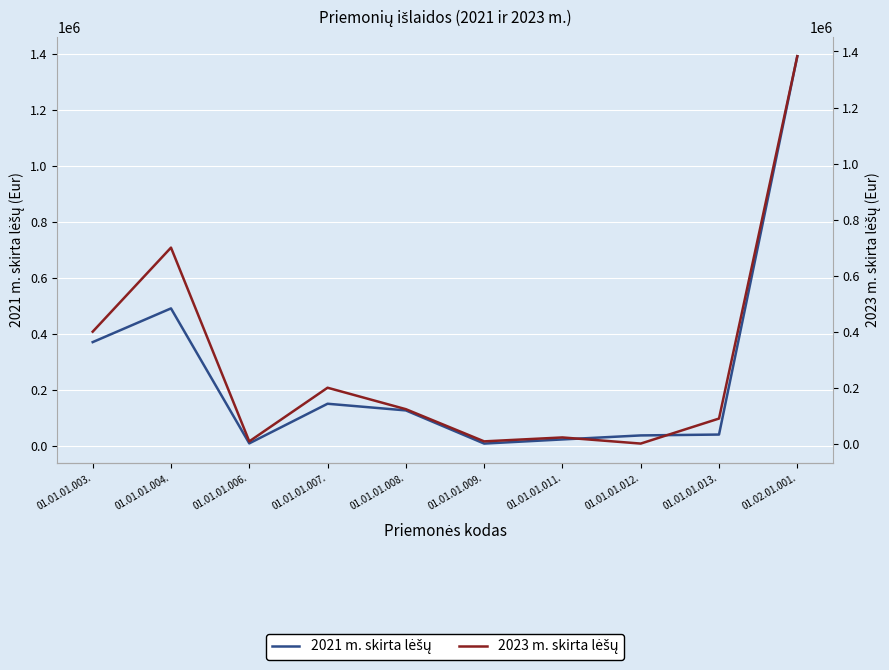

What is the label of the 4th point from the left?

01.01.01.007.